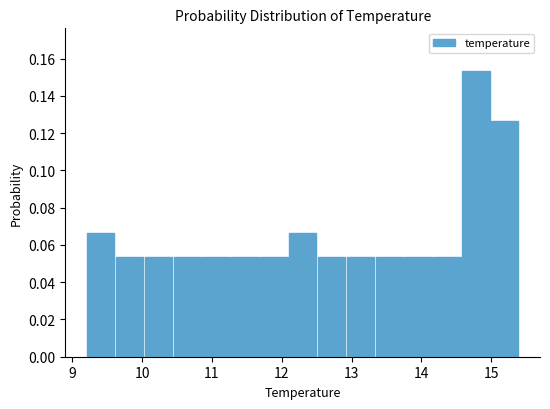

Reading left to right, transcribe this chart: for each bar, give the range it covers on the x-axis and its height. Neither the bar edges nor the heights are printed on the chart, so give them approximately, as read against the axes.

9.2 to 9.6: 0.066
9.6 to 10.0: 0.054
10.0 to 10.4: 0.054
10.4 to 10.9: 0.054
10.9 to 11.3: 0.054
11.3 to 11.7: 0.054
11.7 to 12.1: 0.054
12.1 to 12.5: 0.066
12.5 to 12.9: 0.054
12.9 to 13.3: 0.054
13.3 to 13.7: 0.054
13.7 to 14.2: 0.054
14.2 to 14.6: 0.054
14.6 to 15.0: 0.154
15.0 to 15.4: 0.126